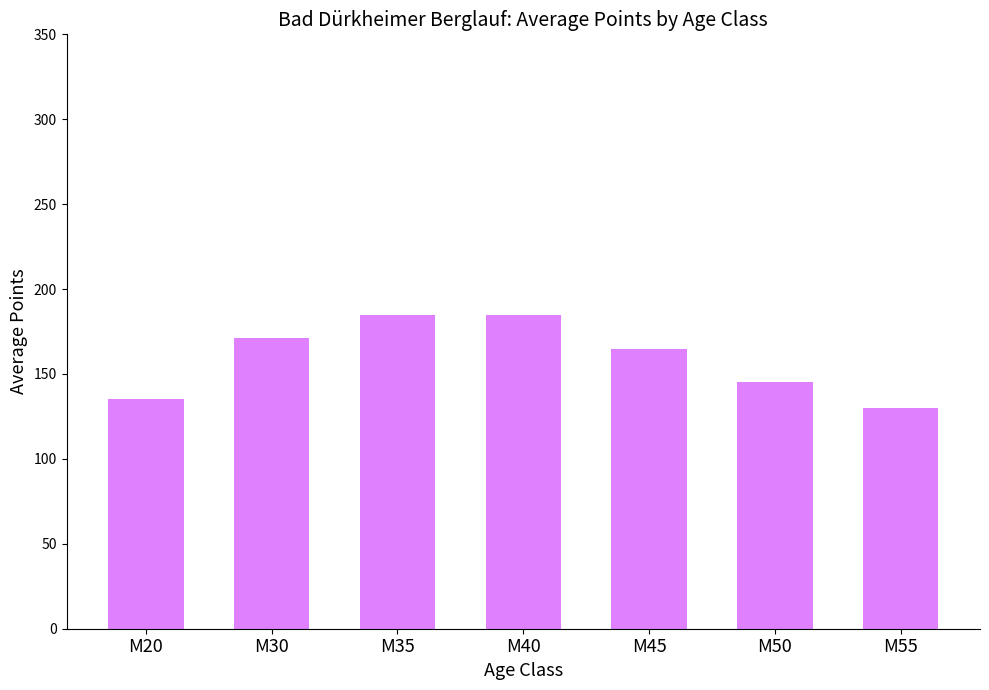

What is the minimum value shown in the chart?

130.0